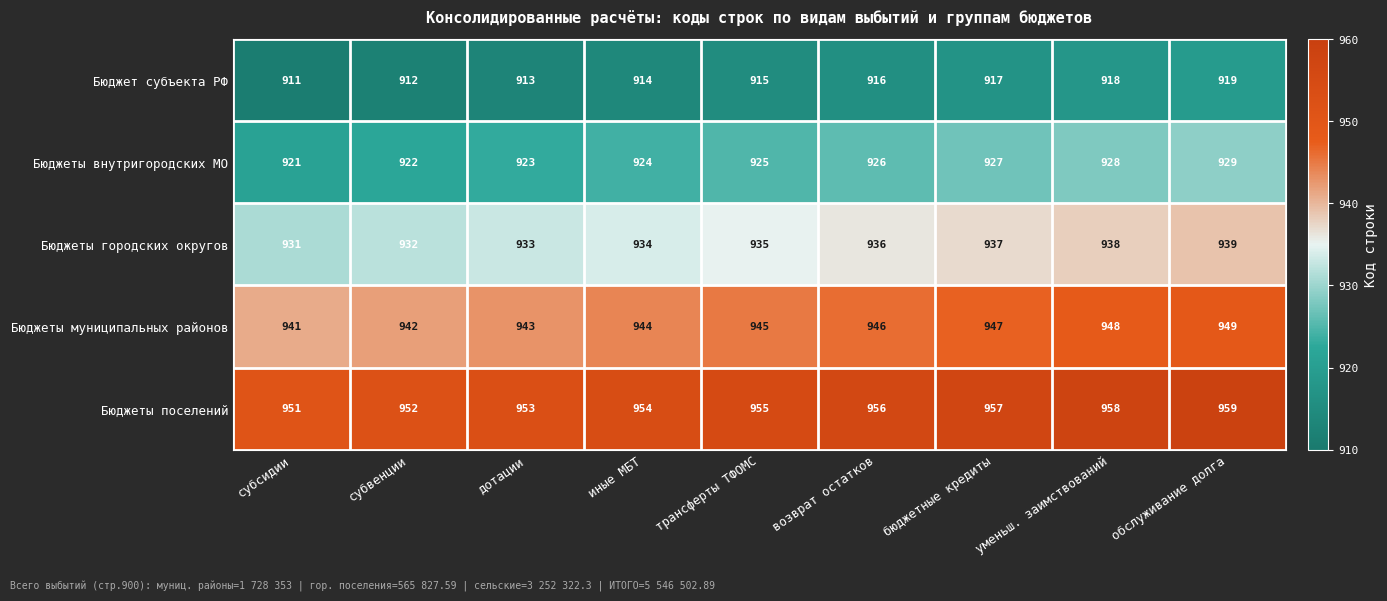

At which category is the sum across all series the highest?

обслуживание долга